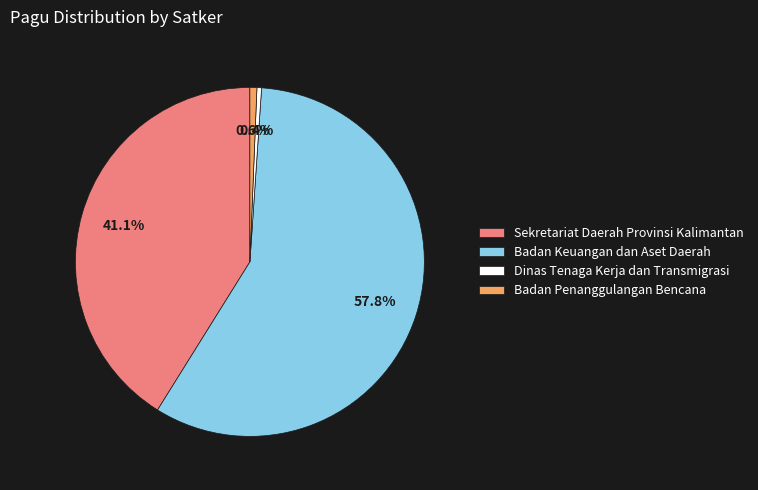

Which has a higher value, Dinas Tenaga Kerja dan Transmigrasi or Badan Keuangan dan Aset Daerah?

Badan Keuangan dan Aset Daerah